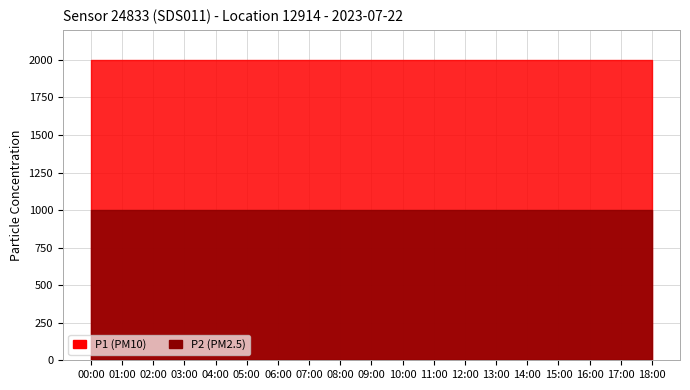

What is the minimum value shown in the chart?

999.9